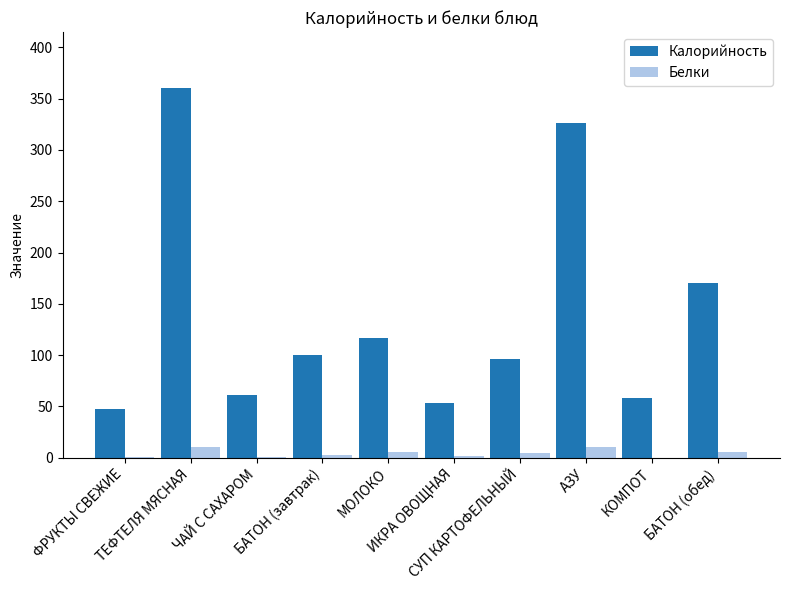

What is the sum of all Калорийность values?

1390.1